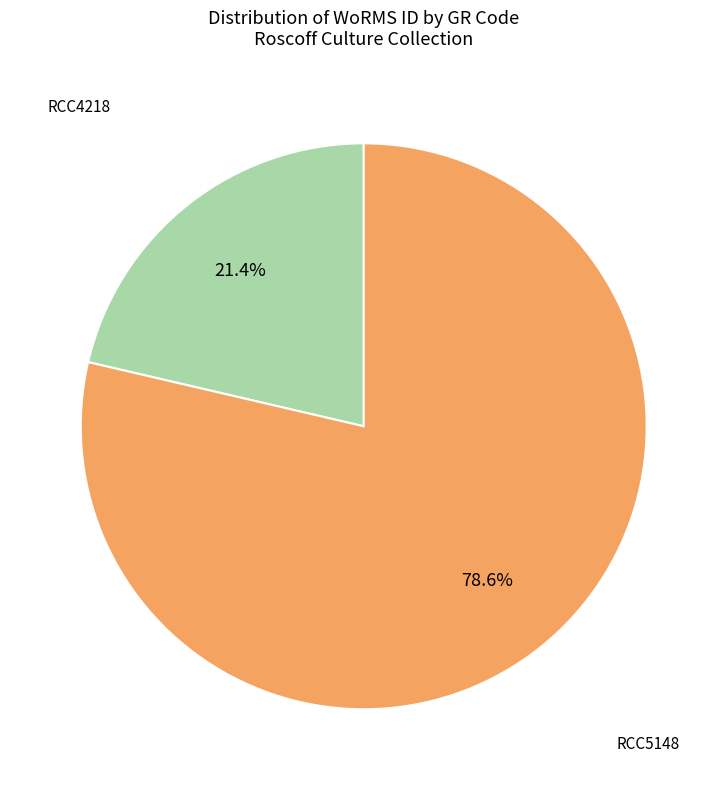

Is there any slice that represents more than half of the pie?

Yes